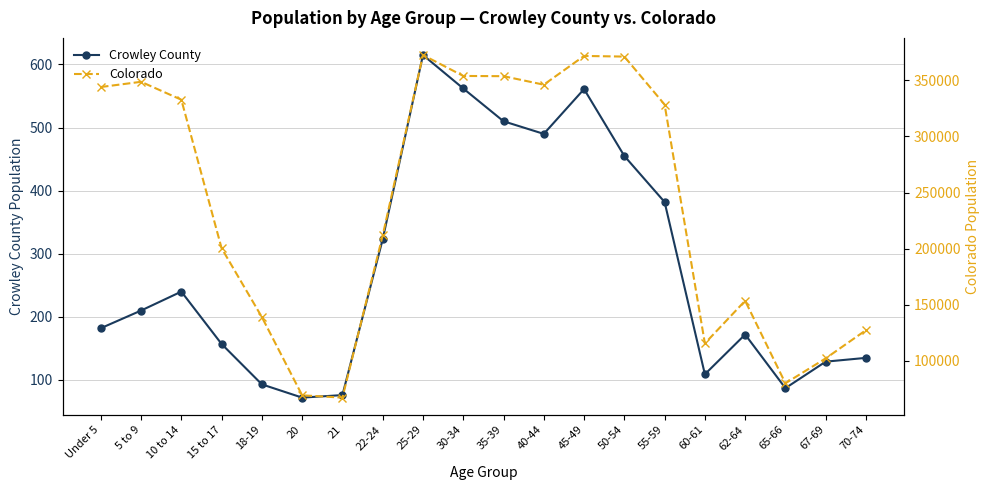

What is the label of the 4th point from the right?

62-64